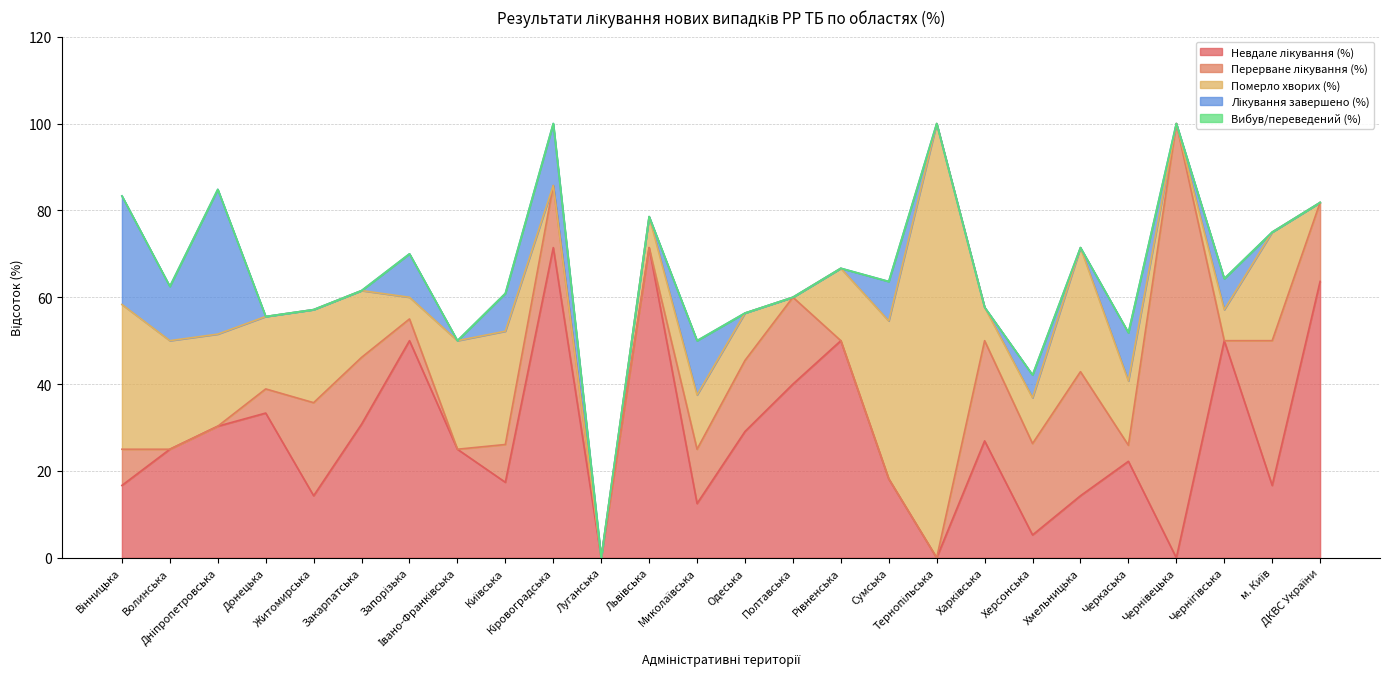

At how many categories does at least one series exceed 9?

25